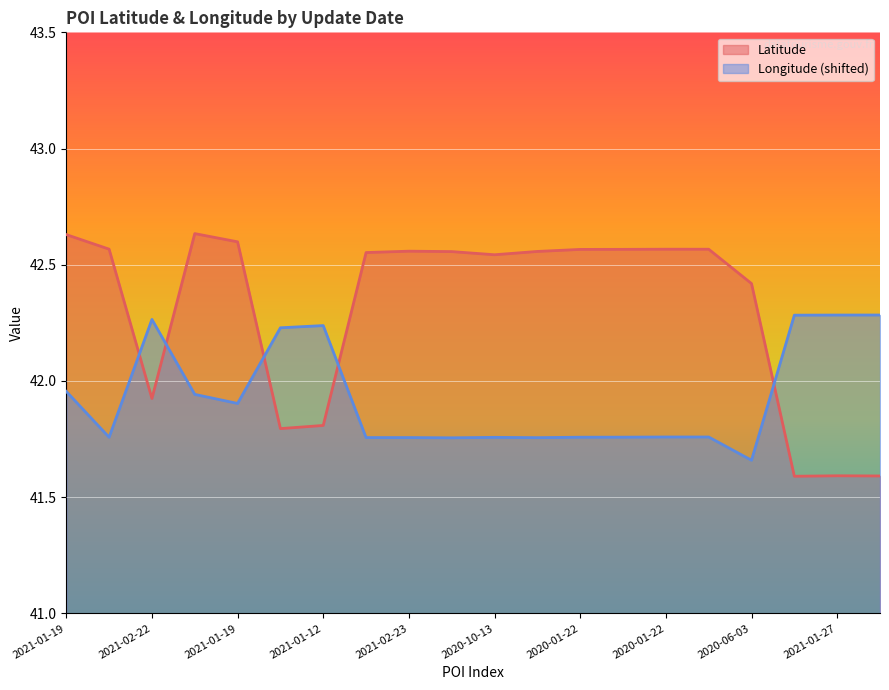

Read the Longitude value at 2021-02-23.

41.8